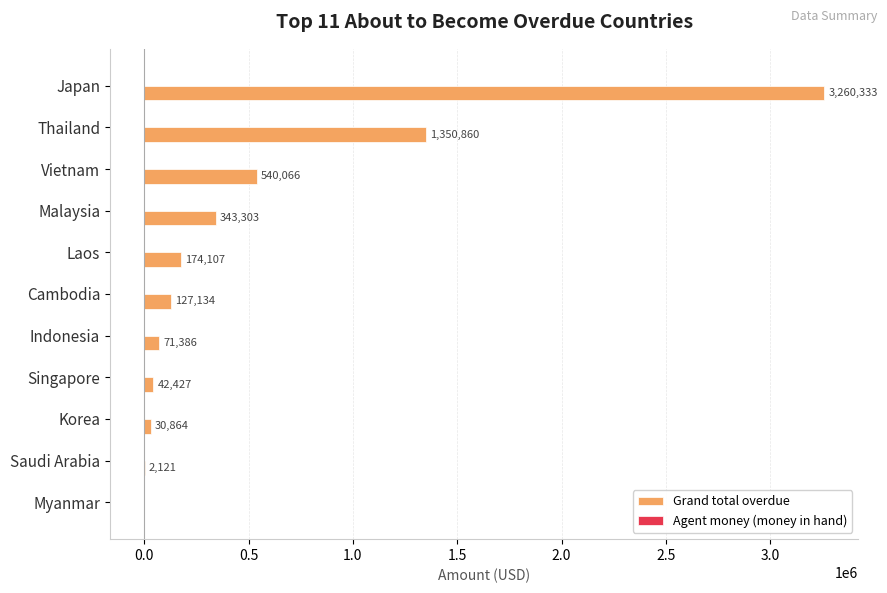

Is it true that Grand total overdue equals 174106.6 at Laos?

True